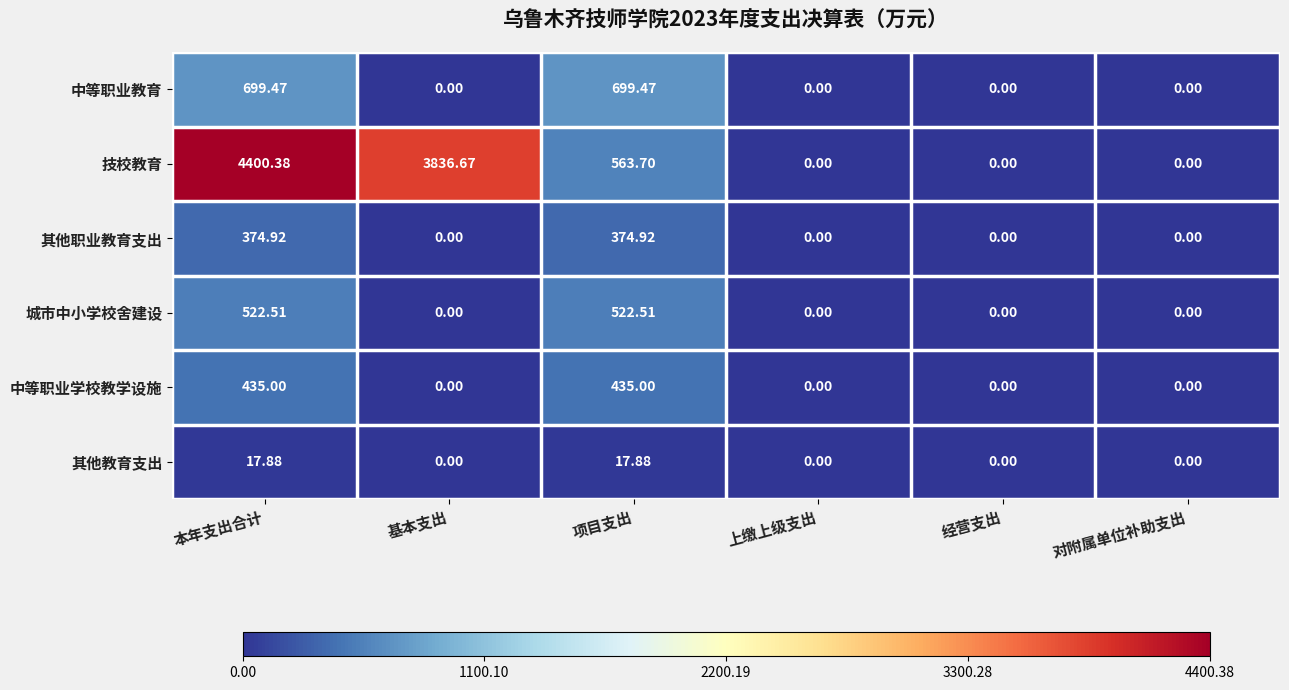

Which series has the widest spread of values?

技校教育